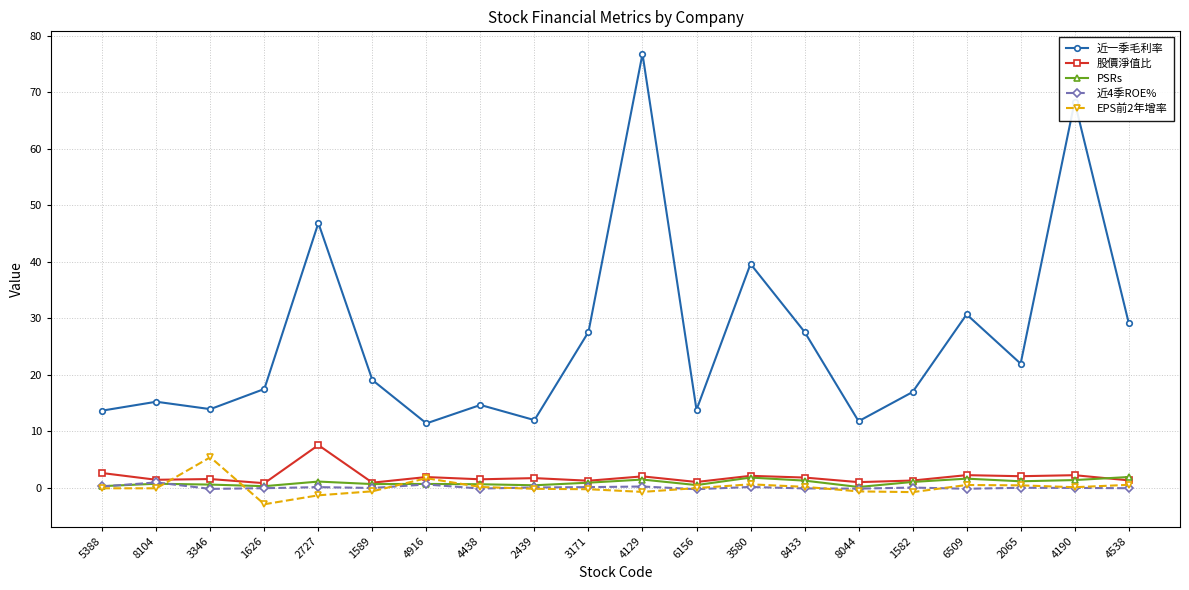

What is the value of the EPS前2年增率 point at the 4th from the left?

-2.9